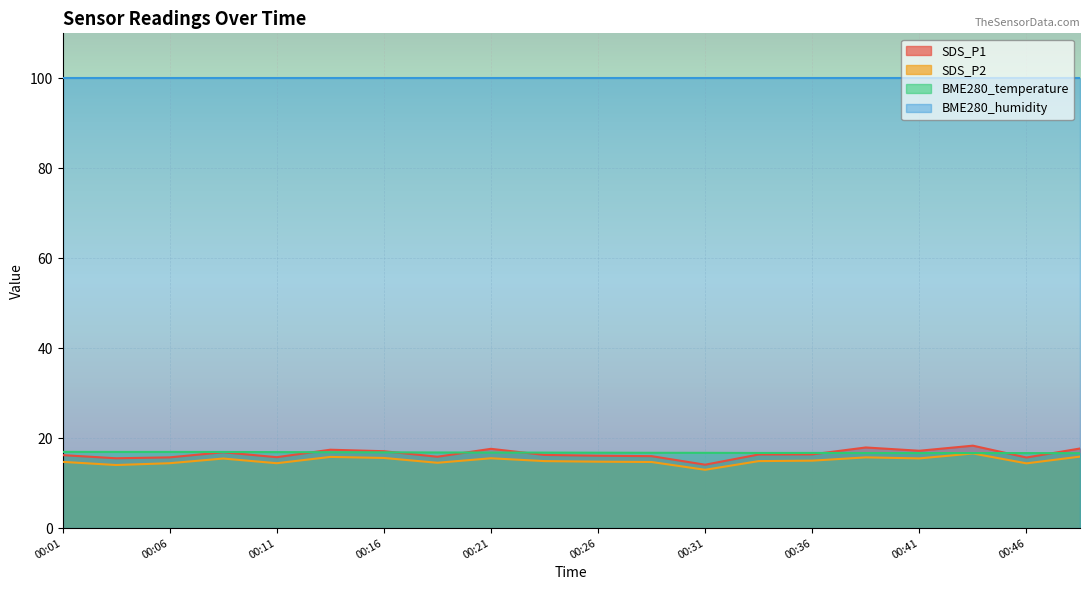

Which category has the highest value in the SDS_P2 series?

00:43